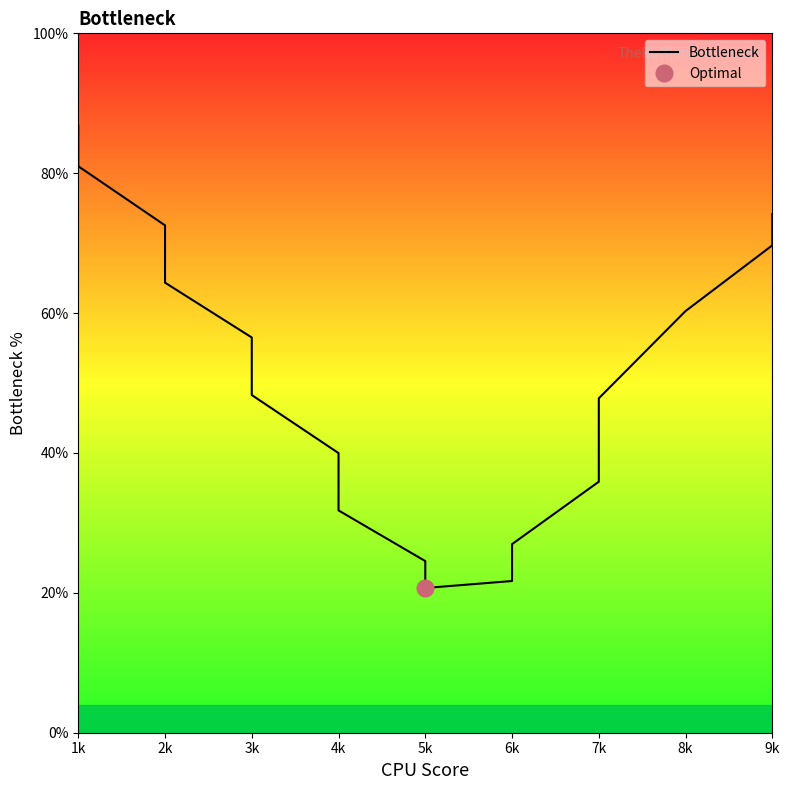

How many data points are less than 48?

8